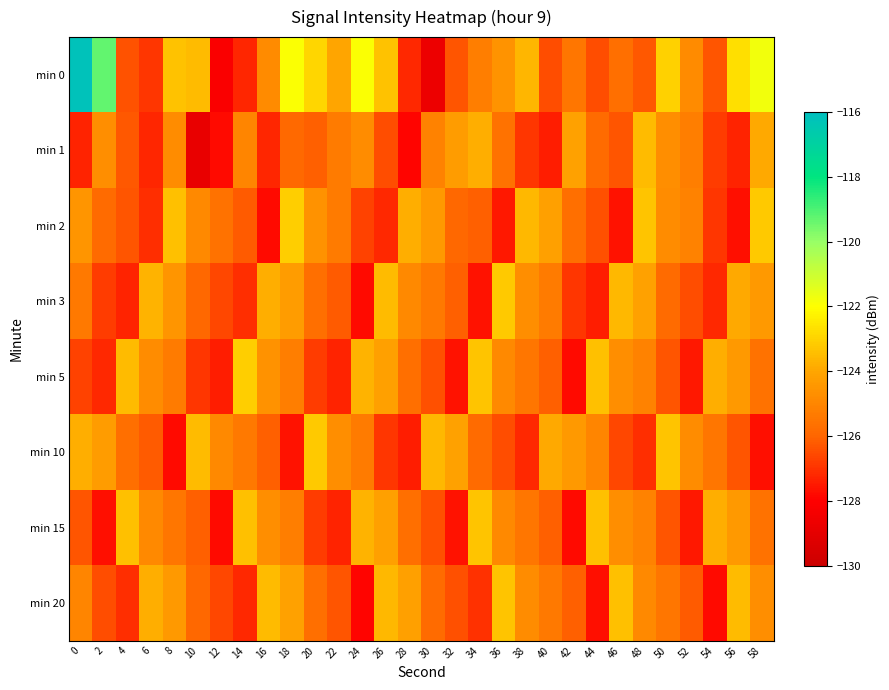

Which series has the largest range (max minus min)?

min 0